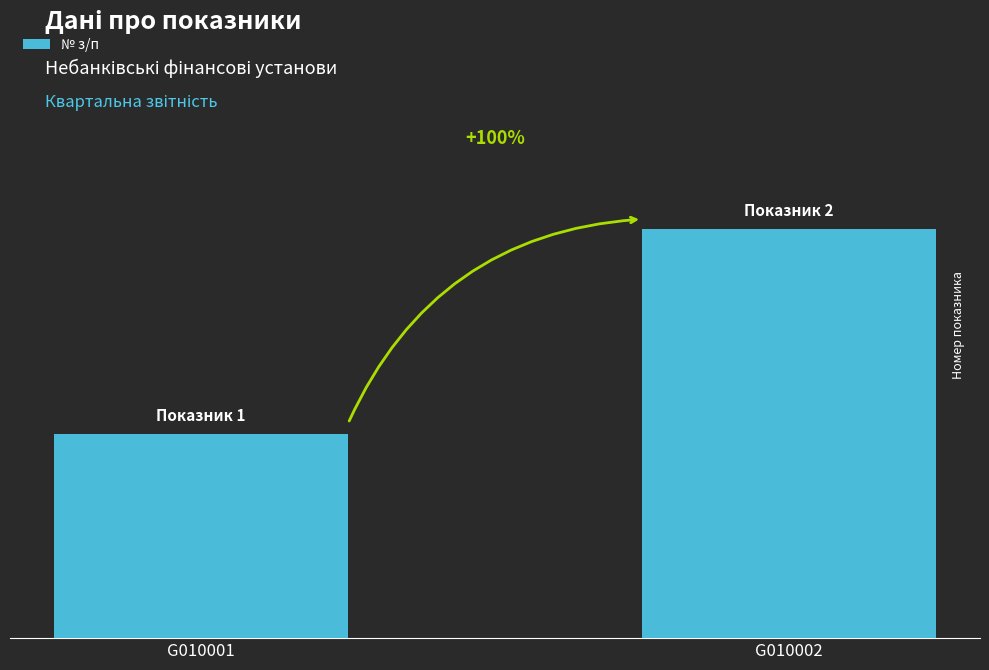

What is the change in value from G010001 to G010002?

+1